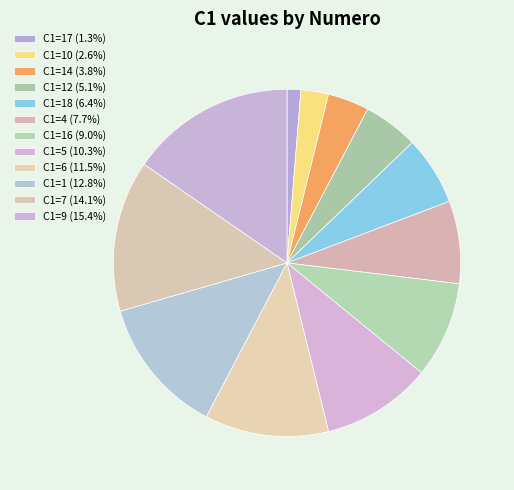

Rank the categories by value from highest to lowest.

C1=9, C1=7, C1=1, C1=6, C1=5, C1=16, C1=4, C1=18, C1=12, C1=14, C1=10, C1=17